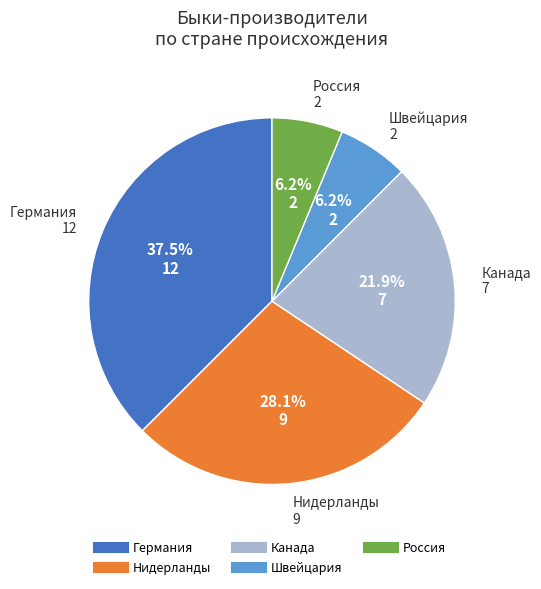

Do Нидерланды and Германия together represent more than half of the pie?

Yes